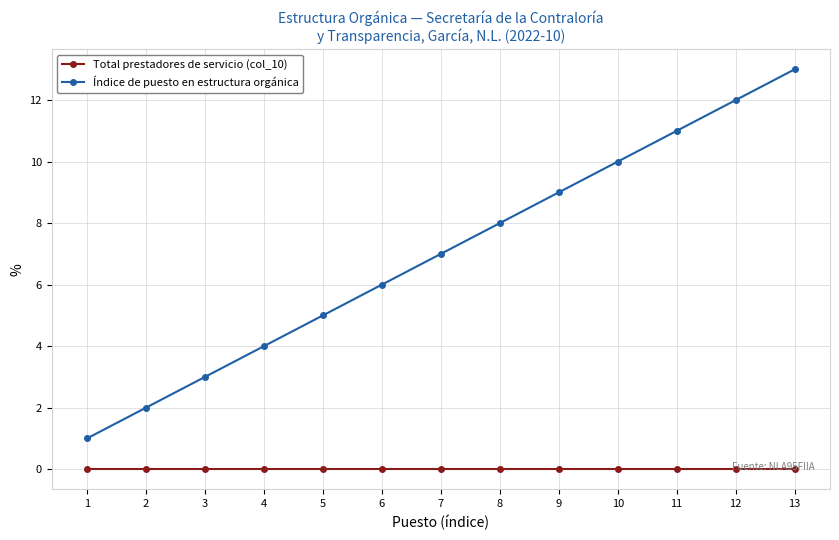

At which label does Índice de puesto en estructura orgánica reach its peak?

13